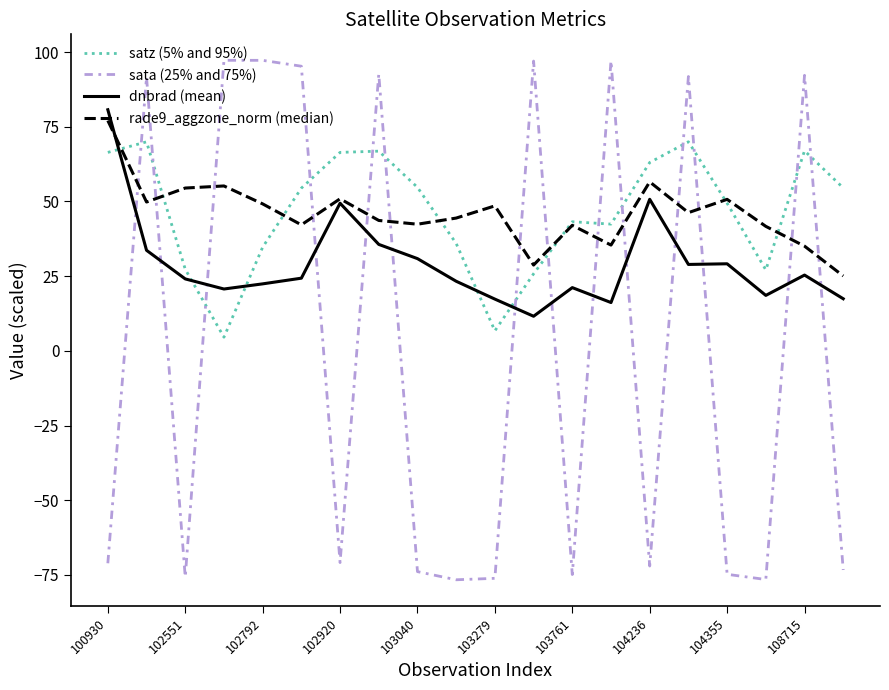

What is the minimum value shown in the chart?

-76.6